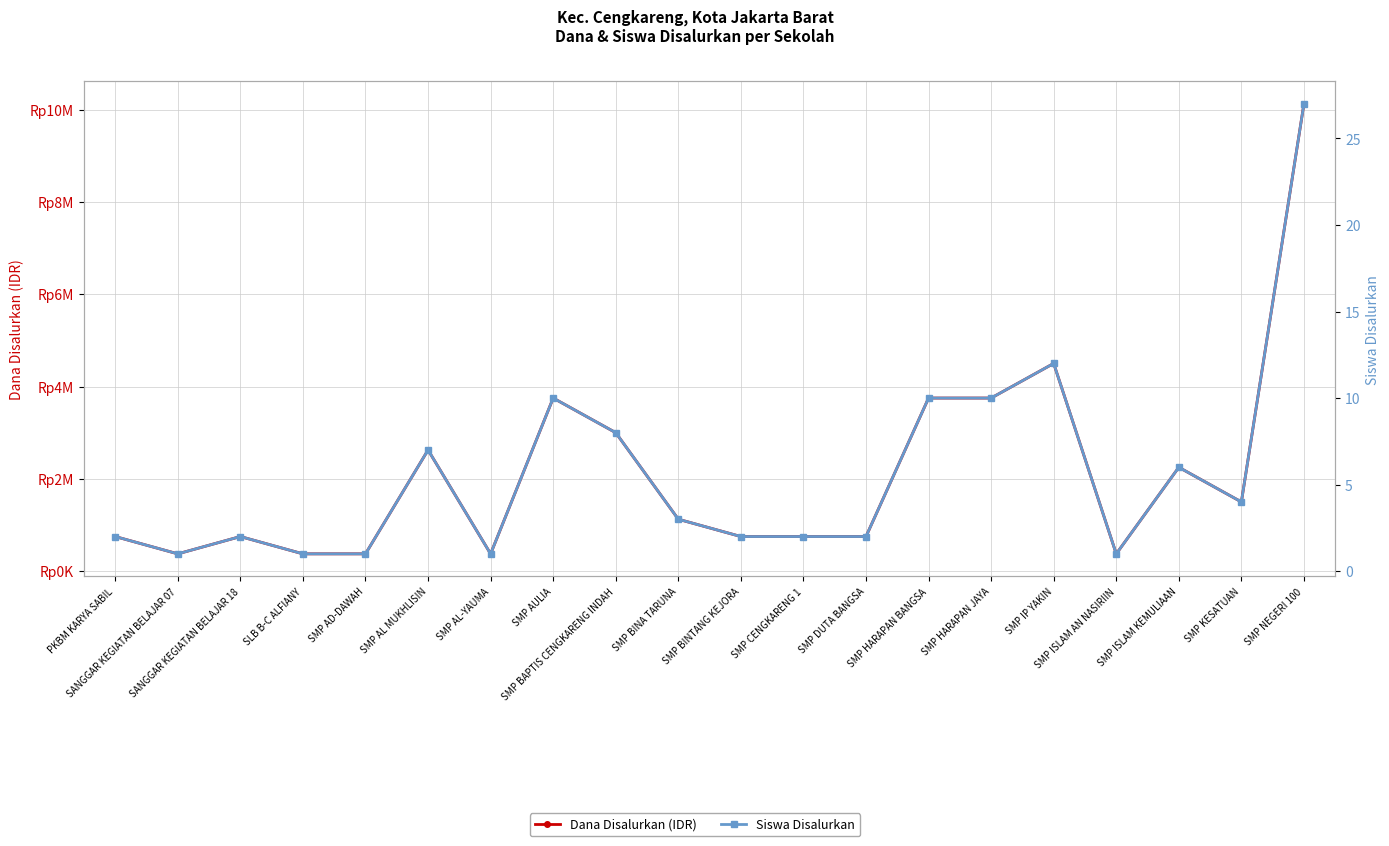

What is the difference between the maximum and minimum values in the Dana Disalurkan (IDR) series?

9750000